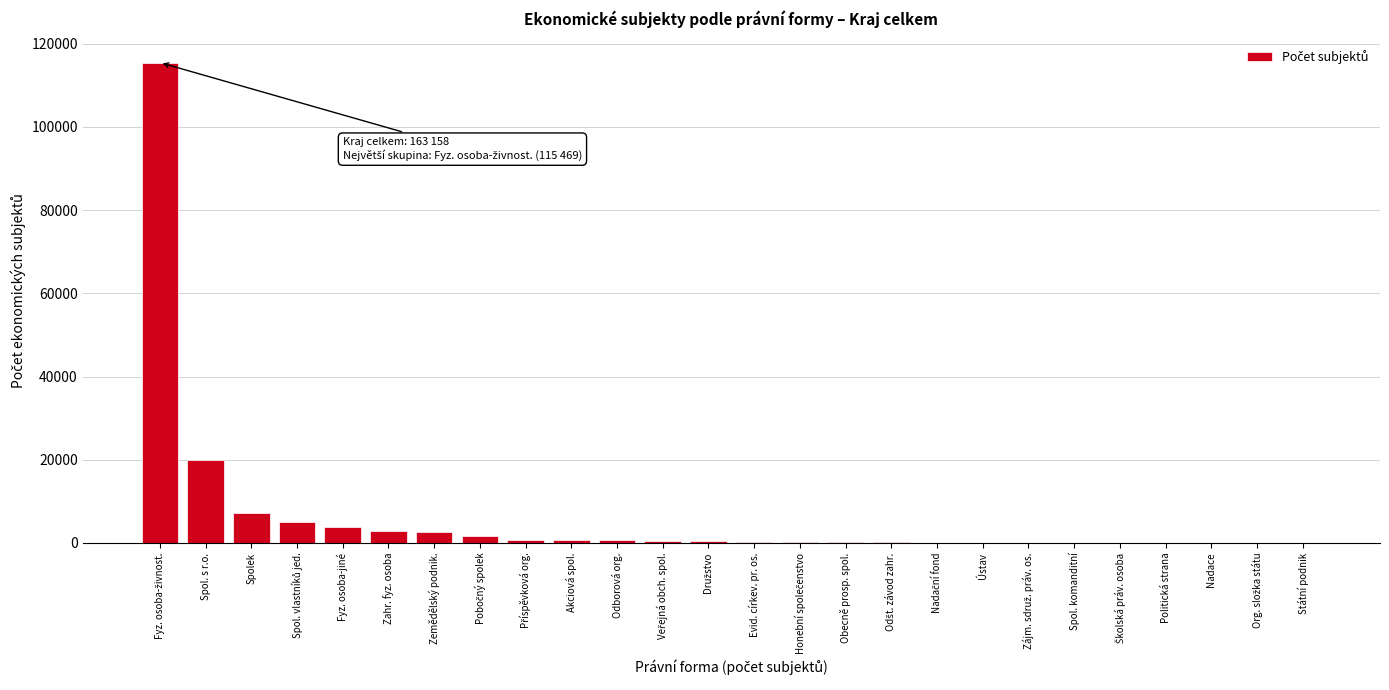

True or false: the data shows 3802 at Fyz. osoba-jiné.

True